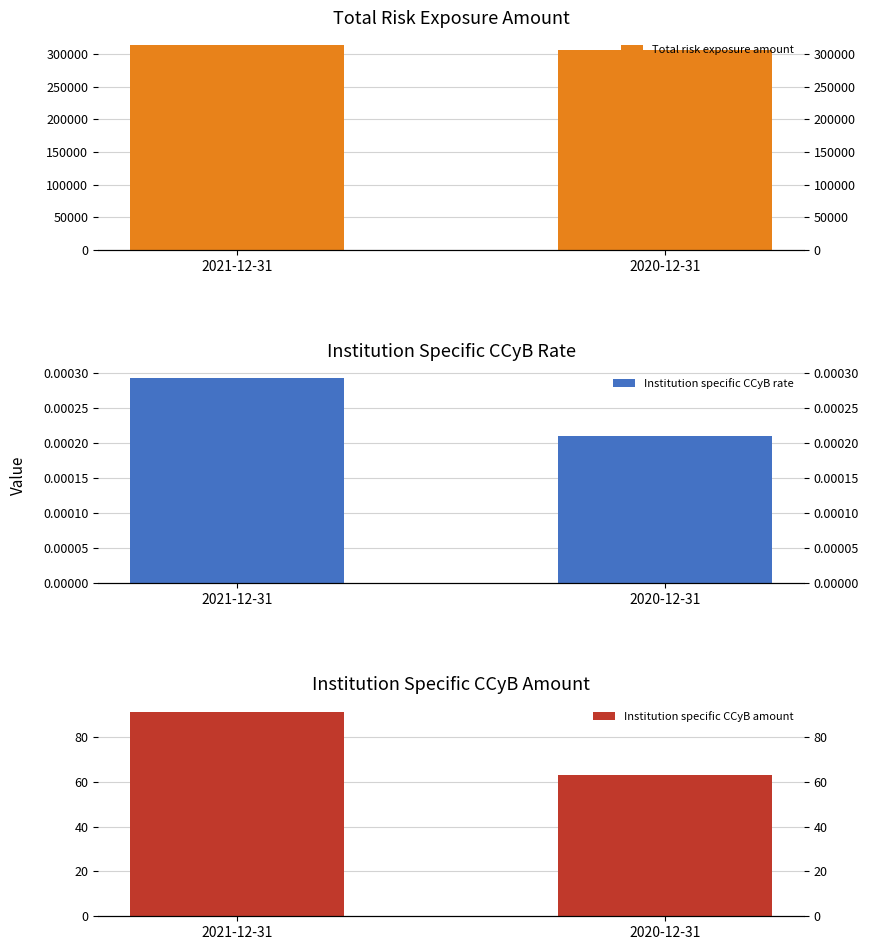

Reading right to left, list all the values displayed in this chart.

Total risk exposure amount: 2020-12-31=306324.0	2021-12-31=313064.5
Institution specific CCyB rate: 2020-12-31=0.0	2021-12-31=0.0
Institution specific CCyB amount: 2020-12-31=63.2	2021-12-31=91.3